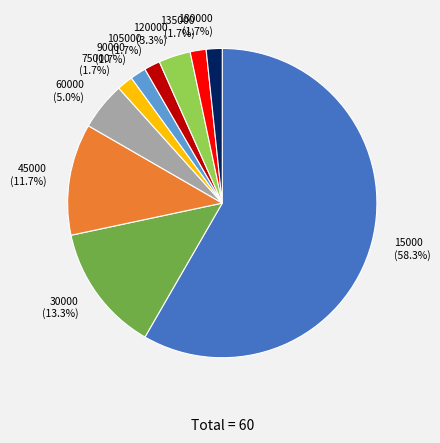

Which has a higher value, 45000 or 135000?

45000